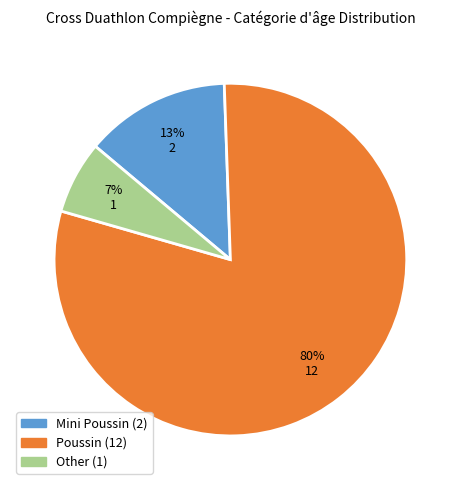

Rank the categories by value from highest to lowest.

Poussin, Mini Poussin, Other